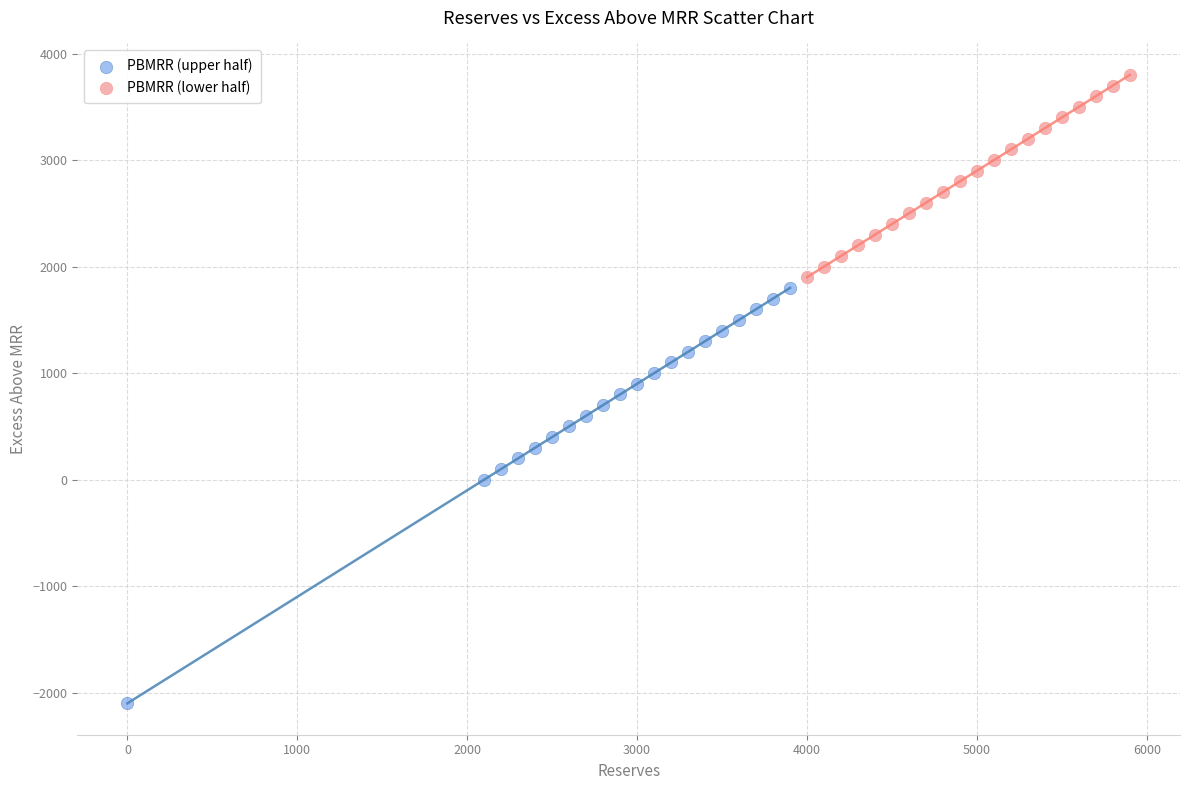

Which series has the widest spread of Y values?

PBMRR (upper half)